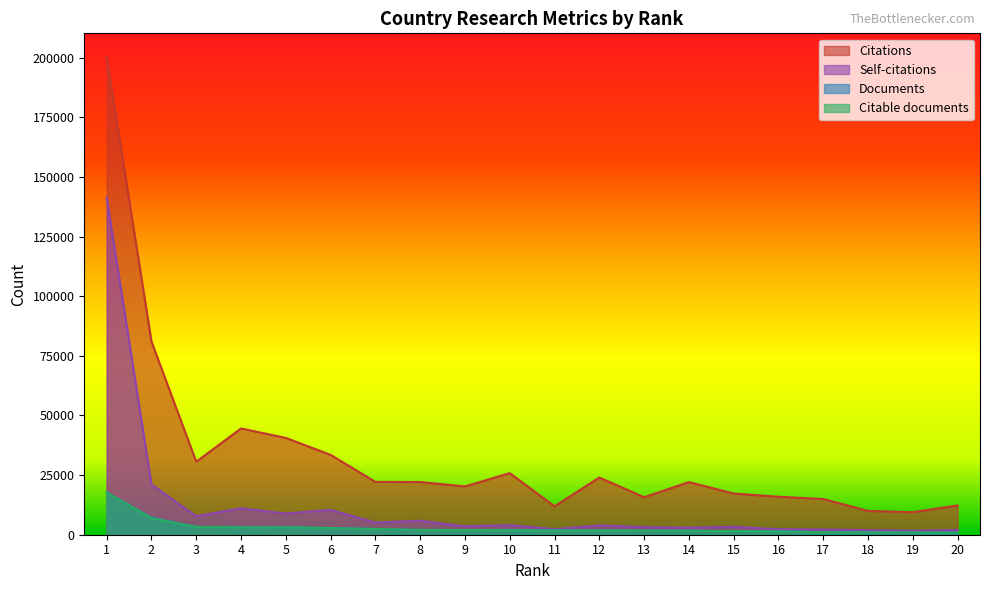

True or false: Documents has a value of 7129 at 2.

True